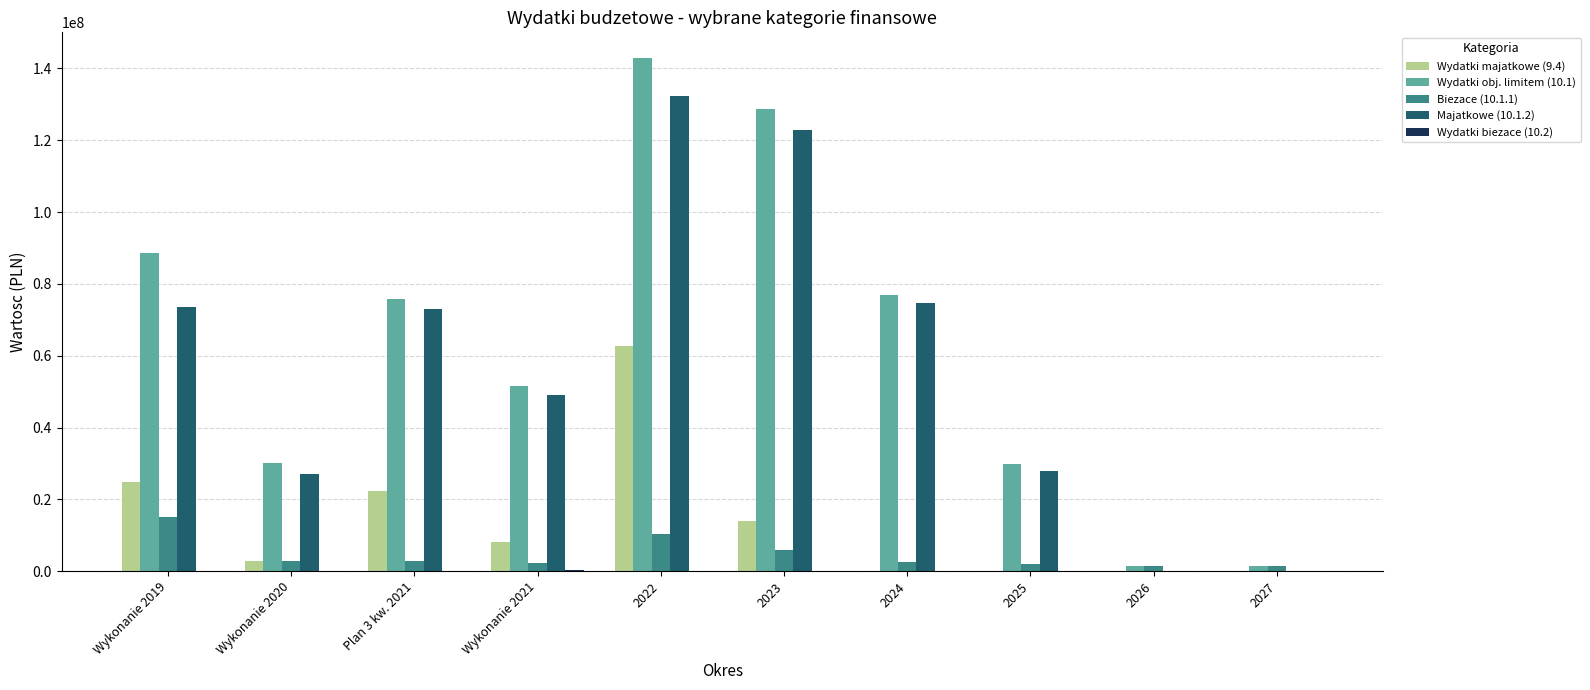

Which series has the largest total across all categories?

Wydatki obj. limitem (10.1)